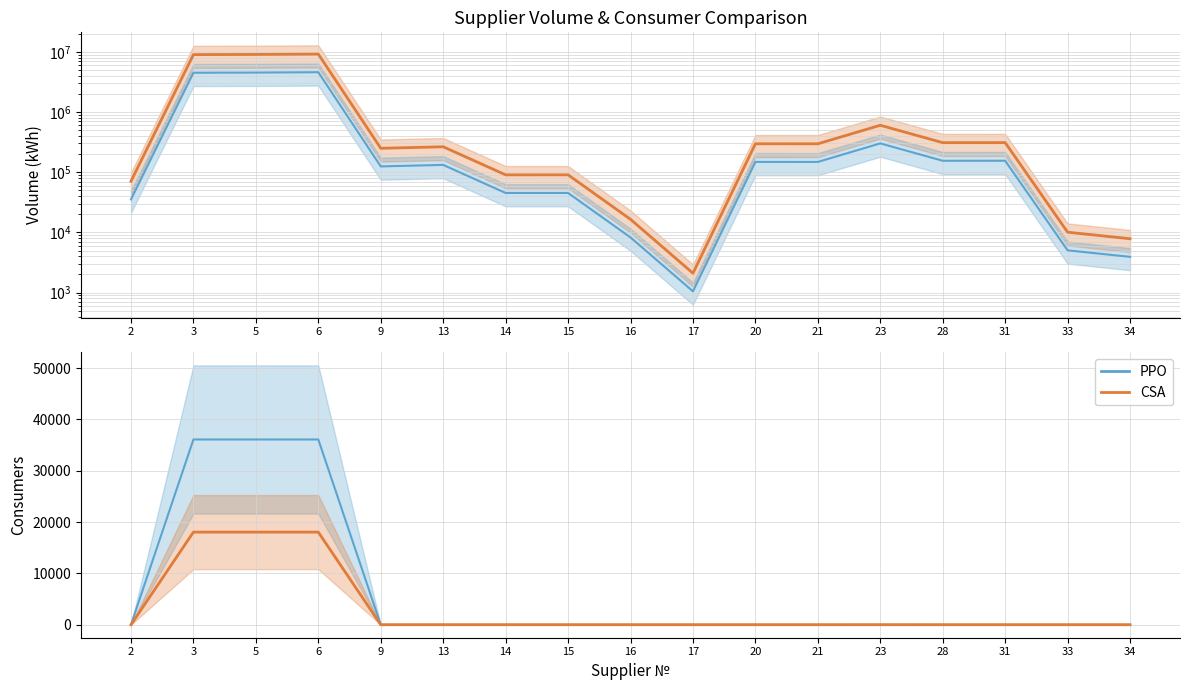

How many lines are shown in the chart?

2